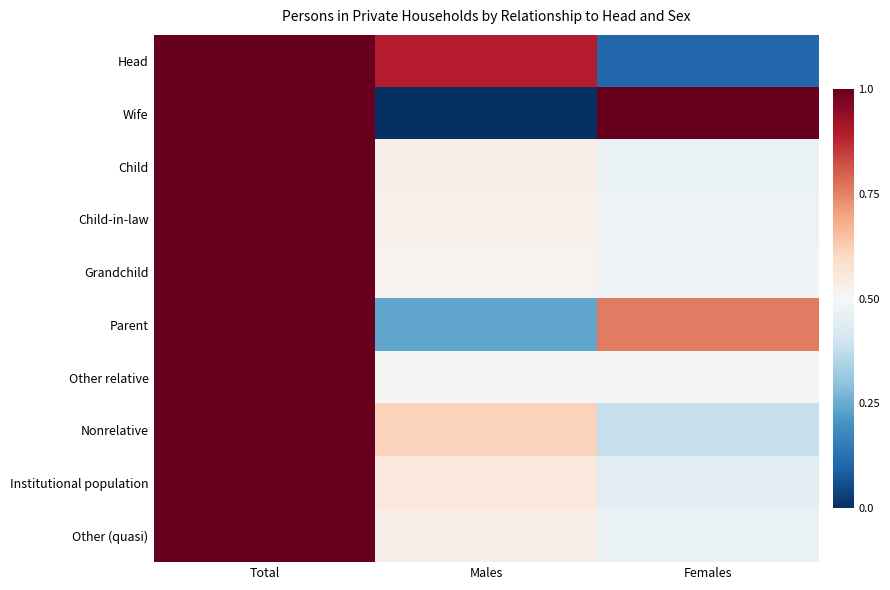

List the series in order of their peak value, highest first.

Head, Wife, Child, Child-in-law, Grandchild, Parent, Other relative, Nonrelative, Institutional population, Other (quasi)